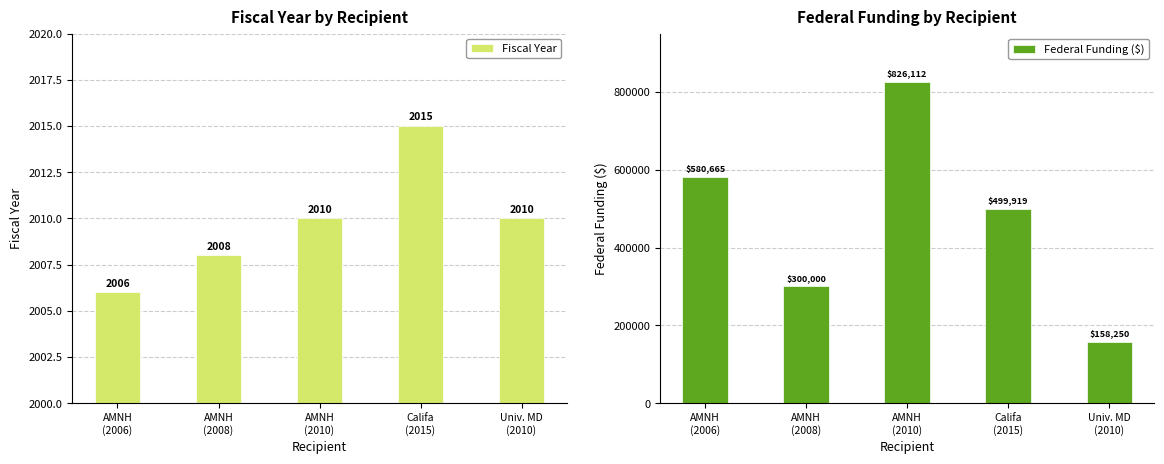

Count the number of categories in the chart.

5